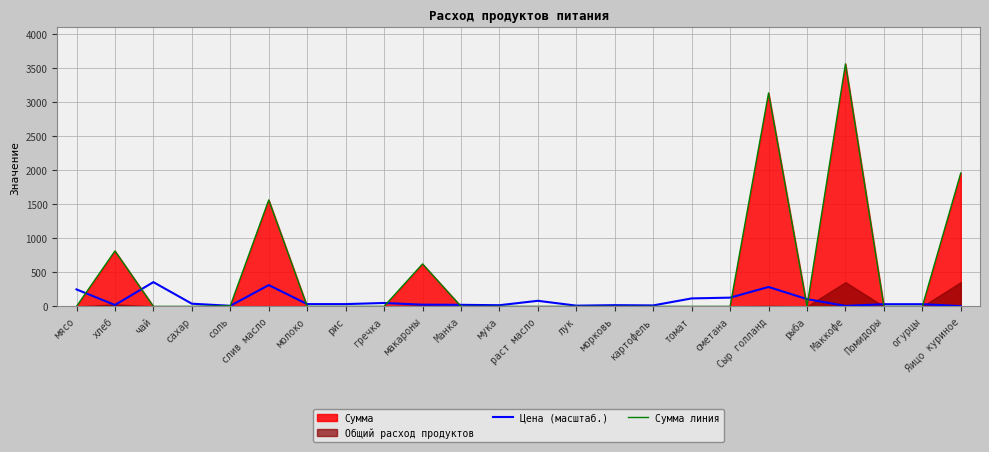

Which has a higher value, мука or огурцы?

огурцы